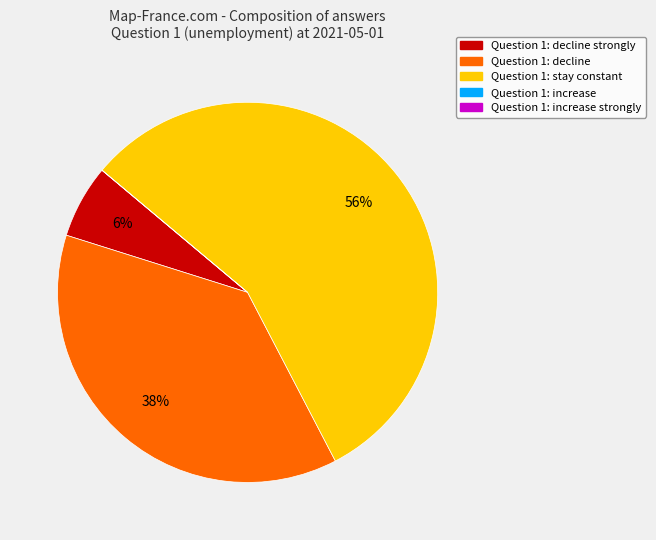

To the nearest percent, what is the average slice percentage?

20%